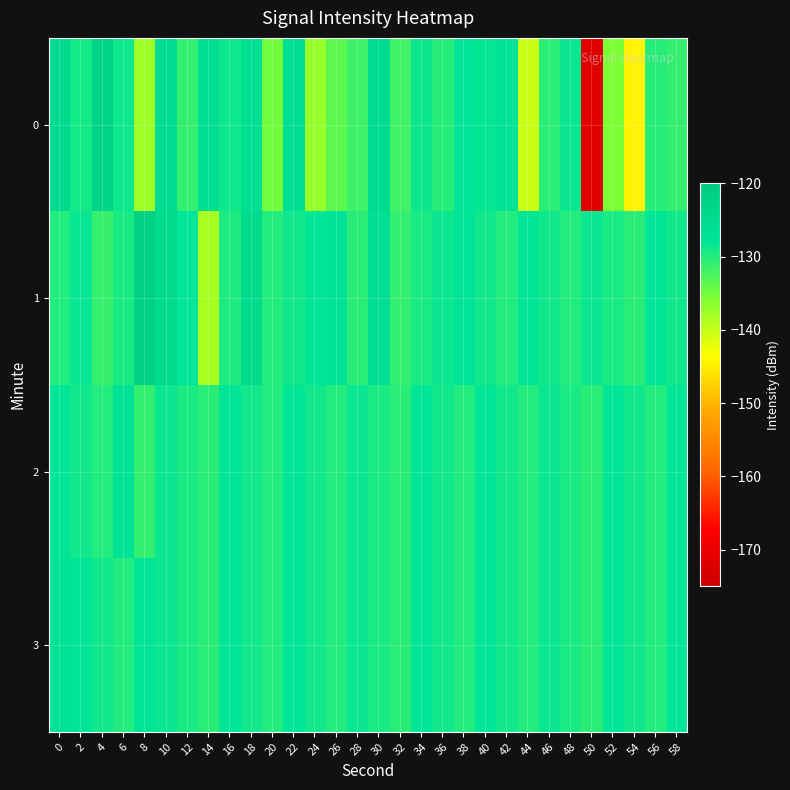

Reading left to right, extract all data points from this chart.

0: 0=-124.5	2=-129.2	4=-122.6	6=-128.8	8=-137.6	10=-125.0	12=-131.1	14=-125.8	16=-128.8	18=-126.0	20=-134.9	22=-125.8	24=-137.2	26=-133.6	28=-131.7	30=-125.1	32=-131.8	34=-128.7	36=-130.3	38=-127.9	40=-128.2	42=-127.4	44=-140.3	46=-130.5	48=-128.5	50=-171.7	52=-135.6	54=-144.6	56=-130.3	58=-131.1
1: 0=-129.9	2=-128.4	4=-131.2	6=-129.5	8=-121.7	10=-124.5	12=-127.9	14=-138.2	16=-129.7	18=-124.7	20=-130.0	22=-129.0	24=-128.0	26=-127.0	28=-130.5	30=-126.0	32=-131.0	34=-129.5	36=-128.5	38=-127.5	40=-129.0	42=-130.0	44=-128.0	46=-129.0	48=-130.0	50=-128.5	52=-129.5	54=-130.5	56=-128.0	58=-129.0
2: 0=-128.0	2=-129.0	4=-130.0	6=-127.0	8=-131.0	10=-128.5	12=-129.5	14=-130.5	16=-128.0	18=-129.0	20=-130.0	22=-128.0	24=-129.0	26=-130.0	28=-128.5	30=-129.5	32=-130.5	34=-128.0	36=-129.0	38=-130.0	40=-128.0	42=-129.0	44=-130.0	46=-128.5	48=-129.5	50=-130.5	52=-128.0	54=-129.0	56=-130.0	58=-128.0
3: 0=-127.0	2=-128.0	4=-129.0	6=-130.0	8=-127.5	10=-128.5	12=-129.5	14=-130.5	16=-128.0	18=-129.0	20=-130.0	22=-128.0	24=-129.0	26=-130.0	28=-128.5	30=-129.5	32=-130.5	34=-128.0	36=-129.0	38=-130.0	40=-128.0	42=-129.0	44=-130.0	46=-128.5	48=-129.5	50=-130.5	52=-128.0	54=-129.0	56=-130.0	58=-128.0